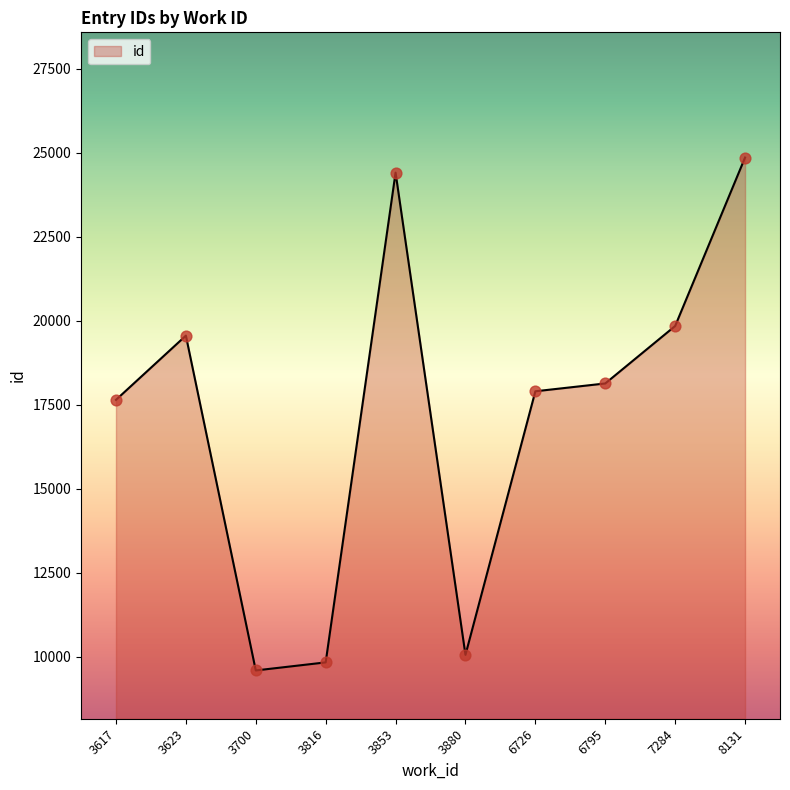

Between 7284 and 3880, which is larger?

7284